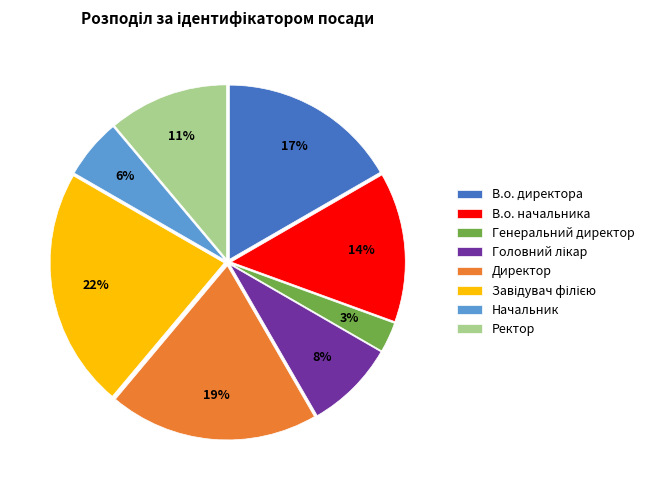

Which category has the smallest portion of the pie?

Генеральний директор